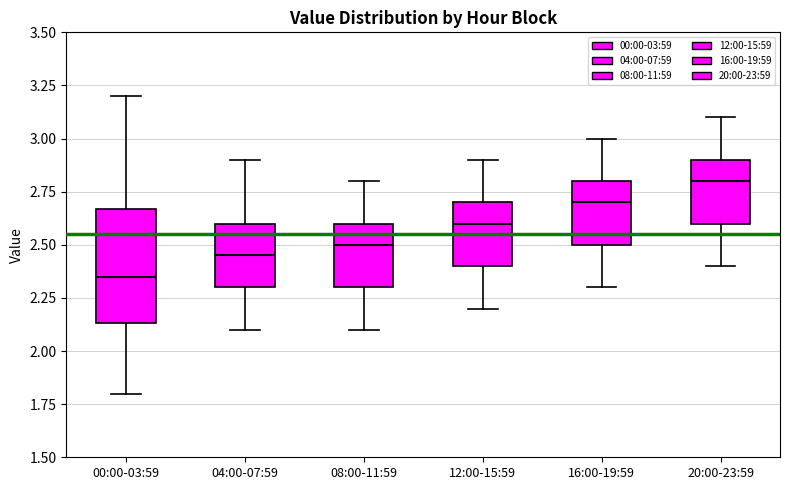

Comparing the boxes themselves (not the whiskers), which one is the tallest?

00:00-03:59